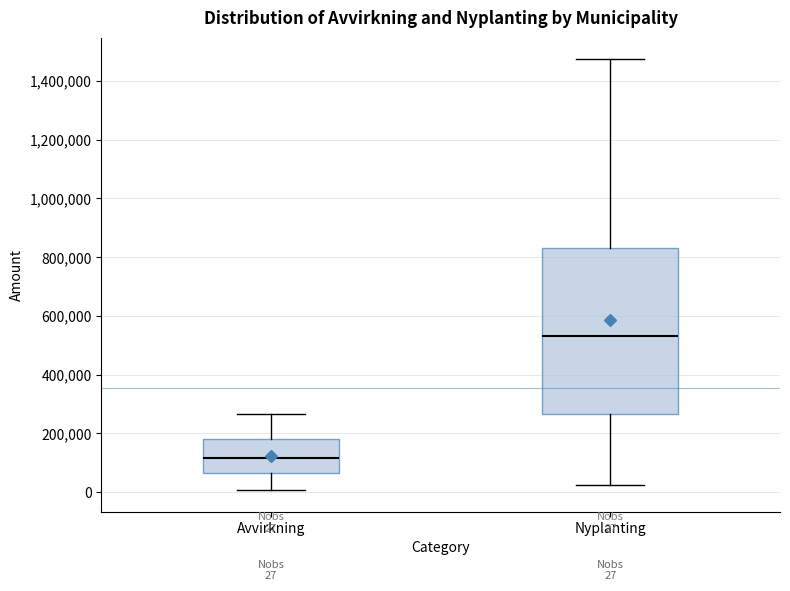

Which box's median line is the lowest?

Avvirkning